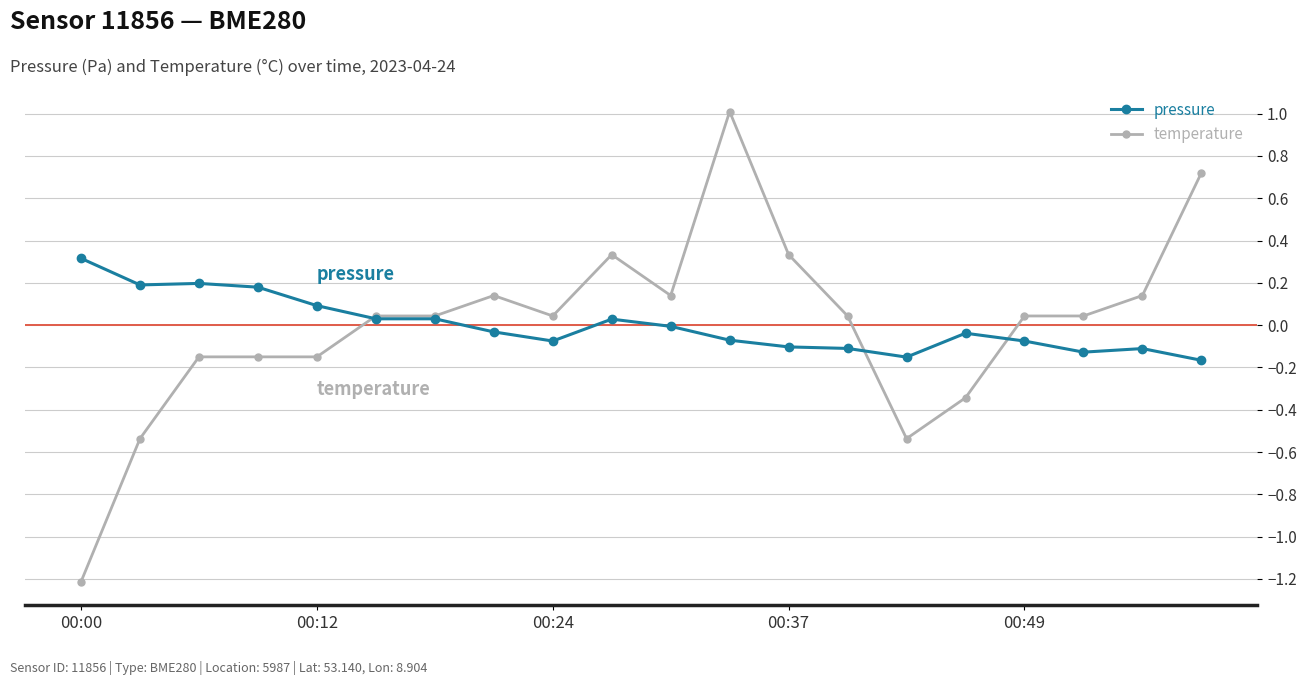

List the series in order of their peak value, lowest first.

pressure, temperature